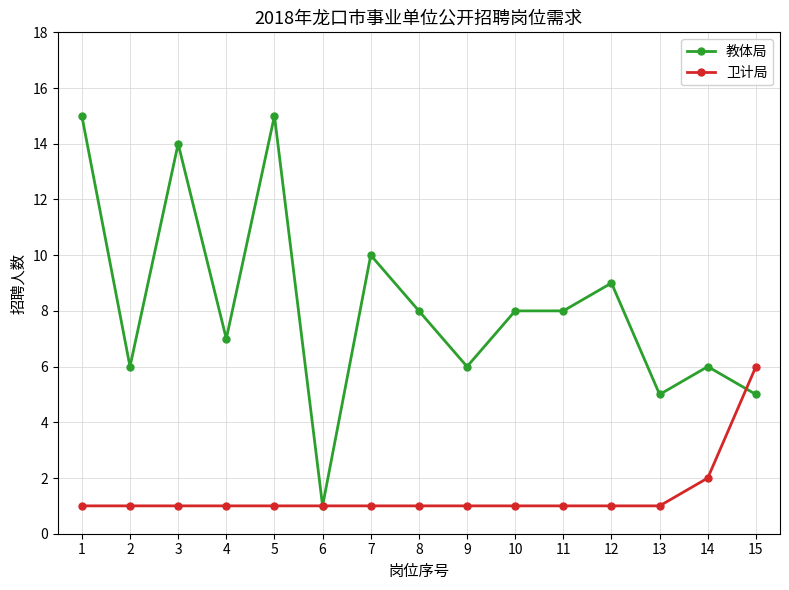

Does the chart display data point markers on the line(s)?

Yes